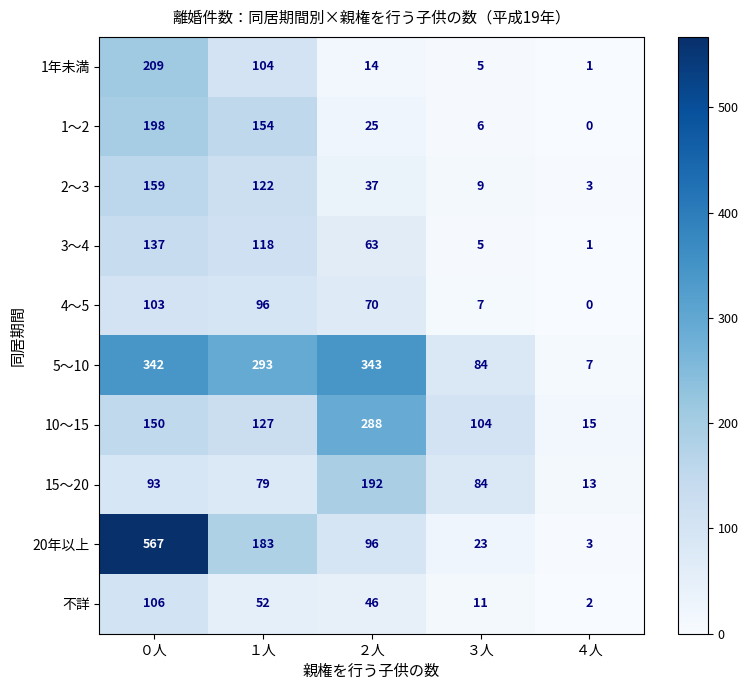

What is the sum of the 3～4 values at ３人 and １人?

123